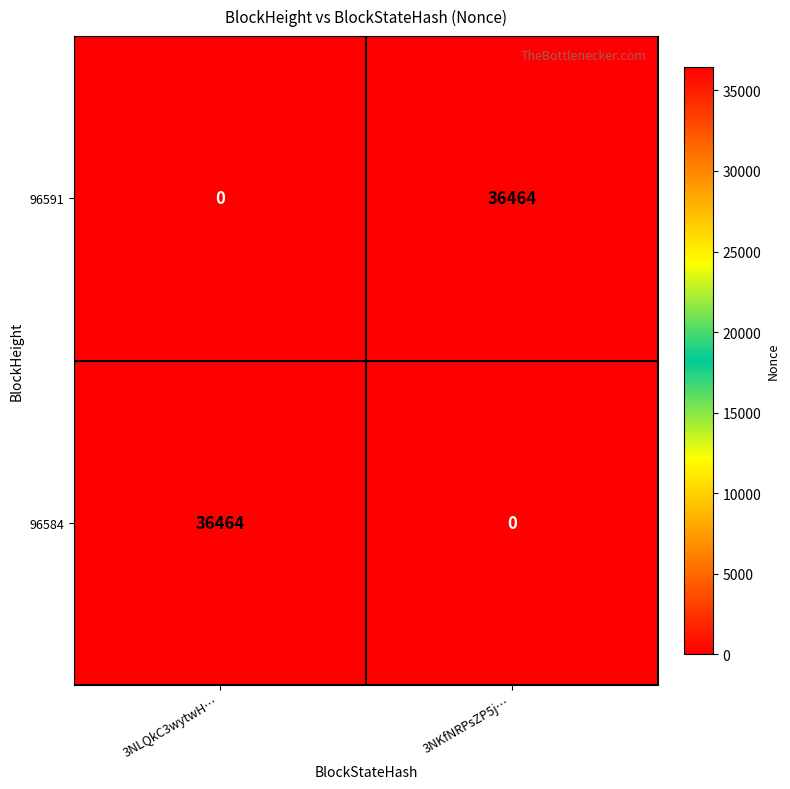

Reading left to right, transcribe all the data shown in this chart.

96591: 3NLQkC3wytwH…=0	3NKfNRPsZP5j…=36464
96584: 3NLQkC3wytwH…=36464	3NKfNRPsZP5j…=0